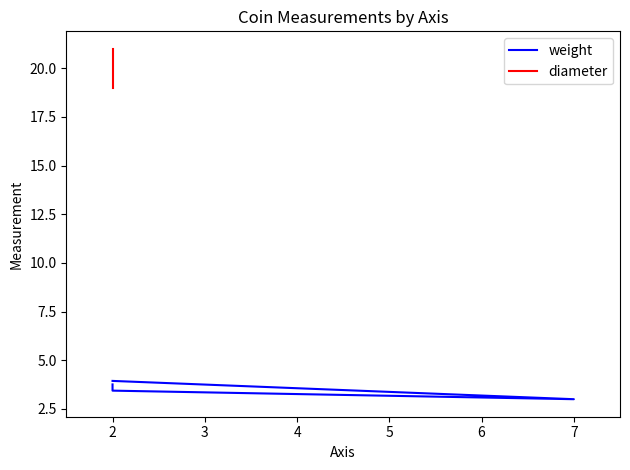

Does the chart display data point markers on the line(s)?

No